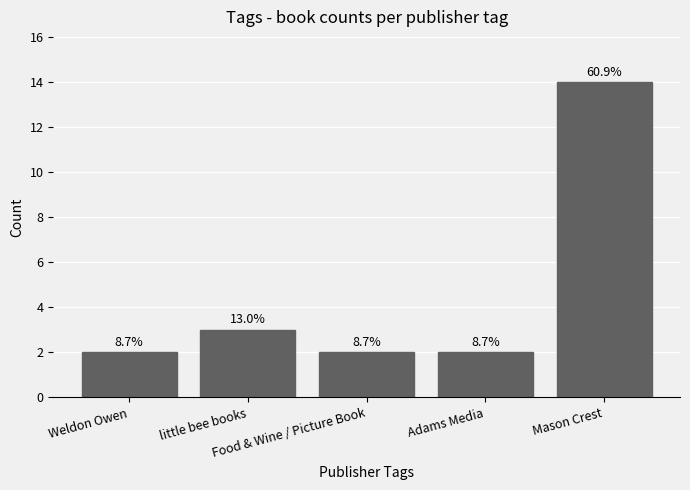

What is the value of the 5th bar from the left?

14